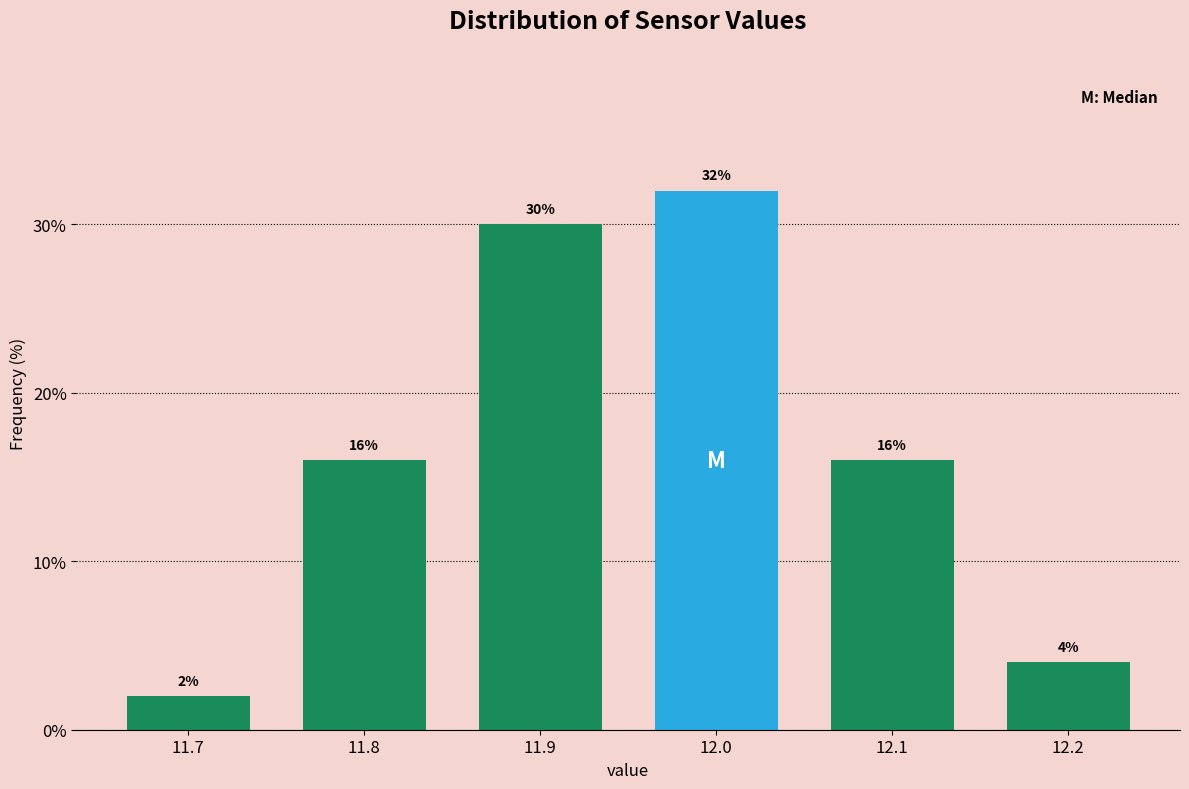

Reading right to left, list all the values displayed in this chart.

4	16	32	30	16	2